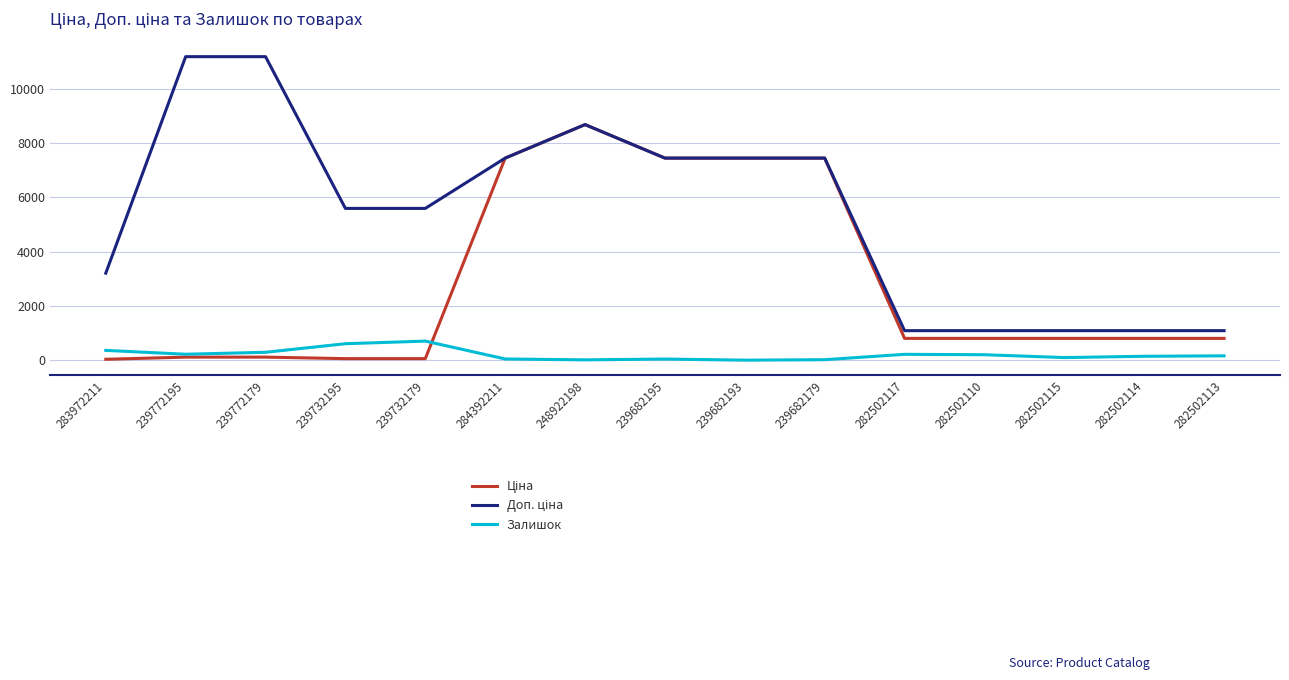

Is it true that Залишок equals 192.7 at 239732195?

False